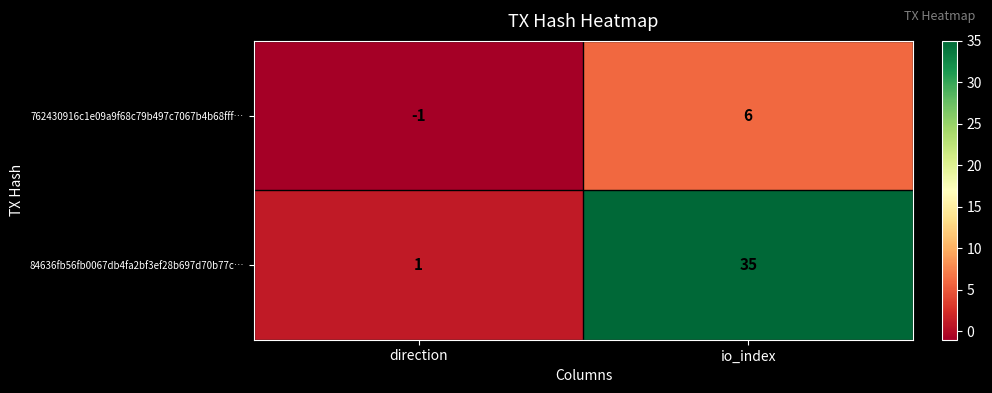

Count the number of categories in the chart.

2